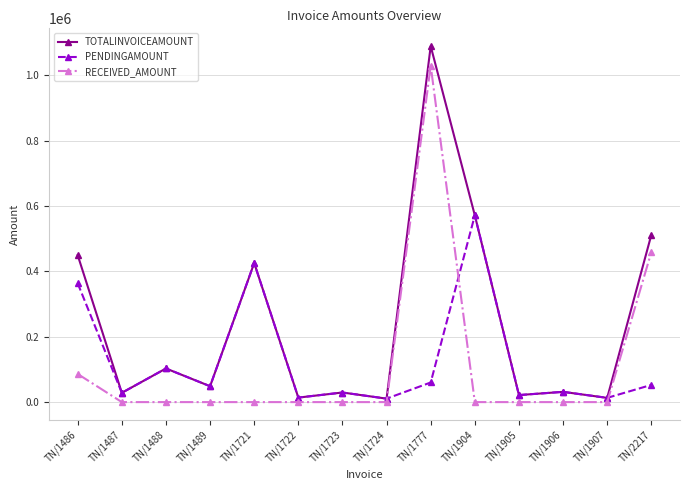

Rank the series by their maximum value, from lowest to highest.

PENDINGAMOUNT, RECEIVED_AMOUNT, TOTALINVOICEAMOUNT